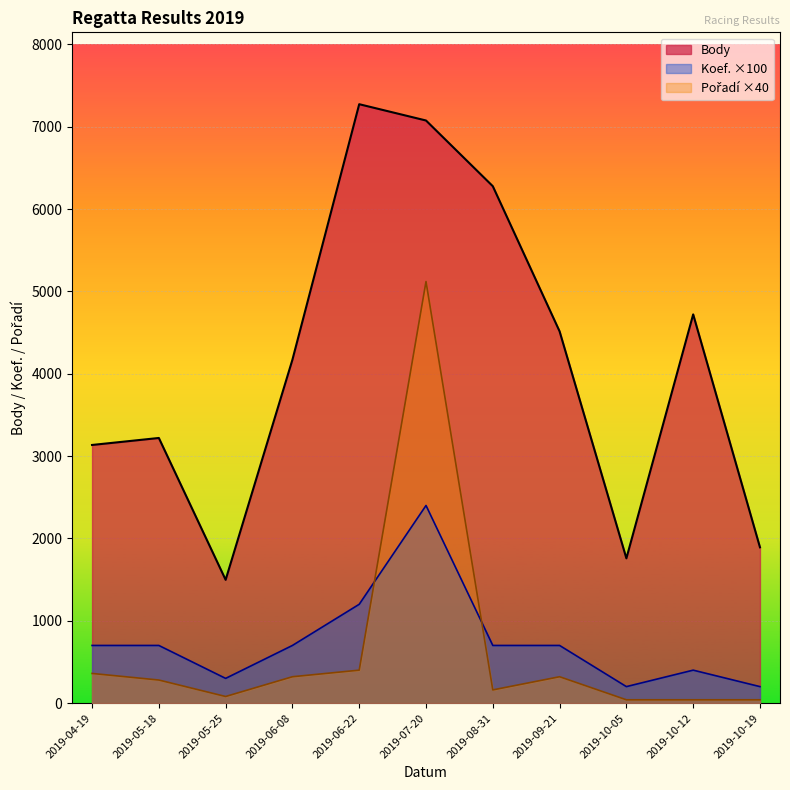

Count the number of categories in the chart.

11